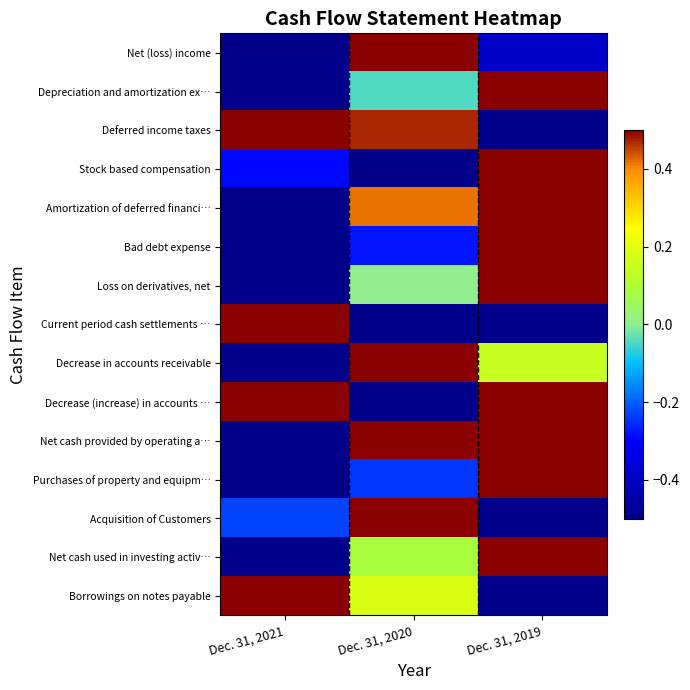

At how many categories does at least one series exceed 0?

3